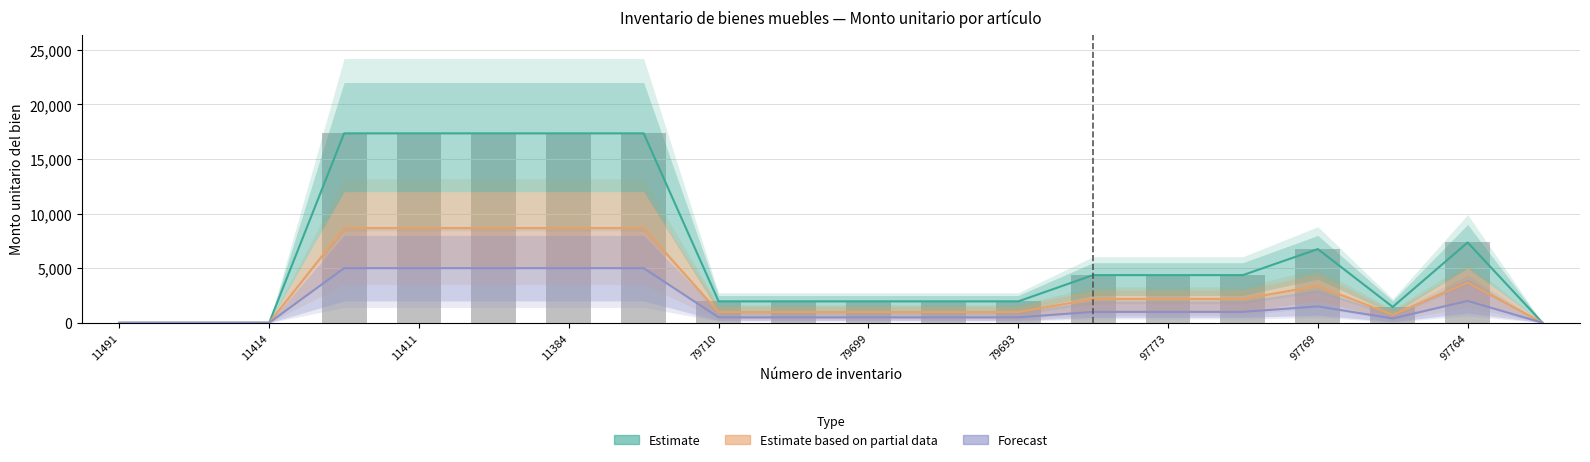

At how many categories does at least one series exceed 10877?

5